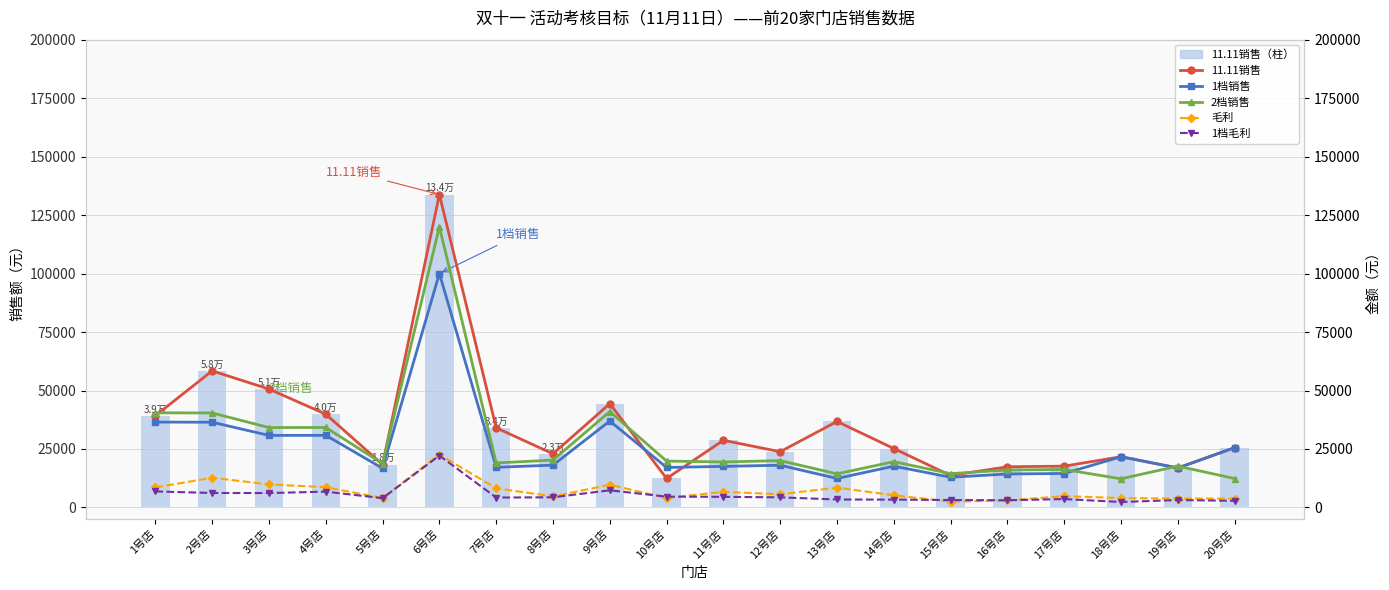

Where does the 1档毛利 series first go above 4320?

1号店